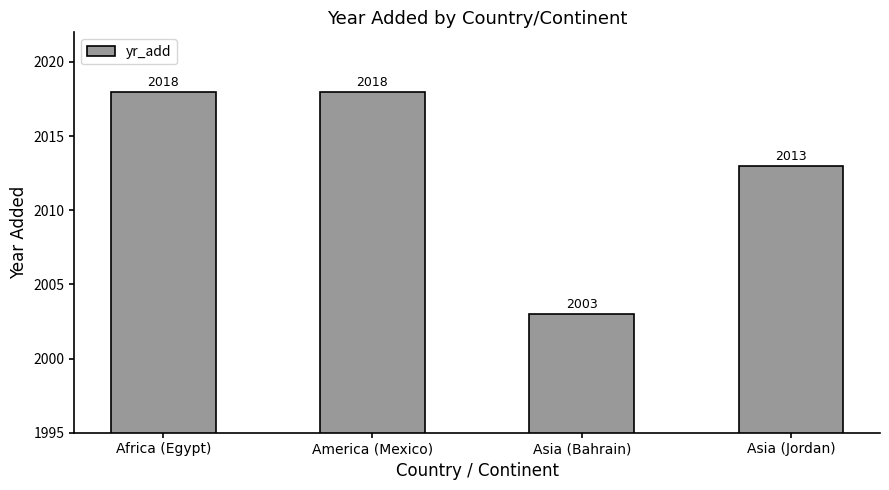

What position from the left is Africa (Egypt)?

1